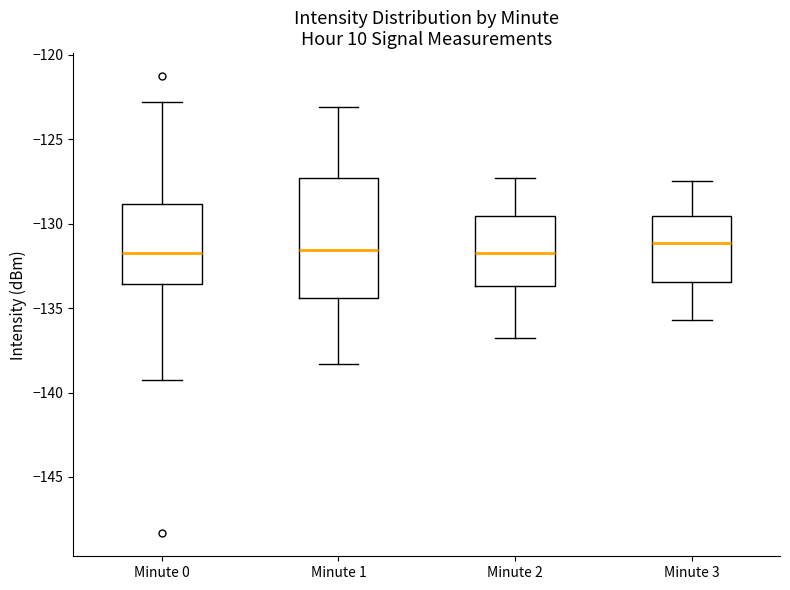

Where does the median line of the box for Minute 2 sit on the y-axis? The values are not printed on the chart, so give them approximately, as read against the axis.

-131.5